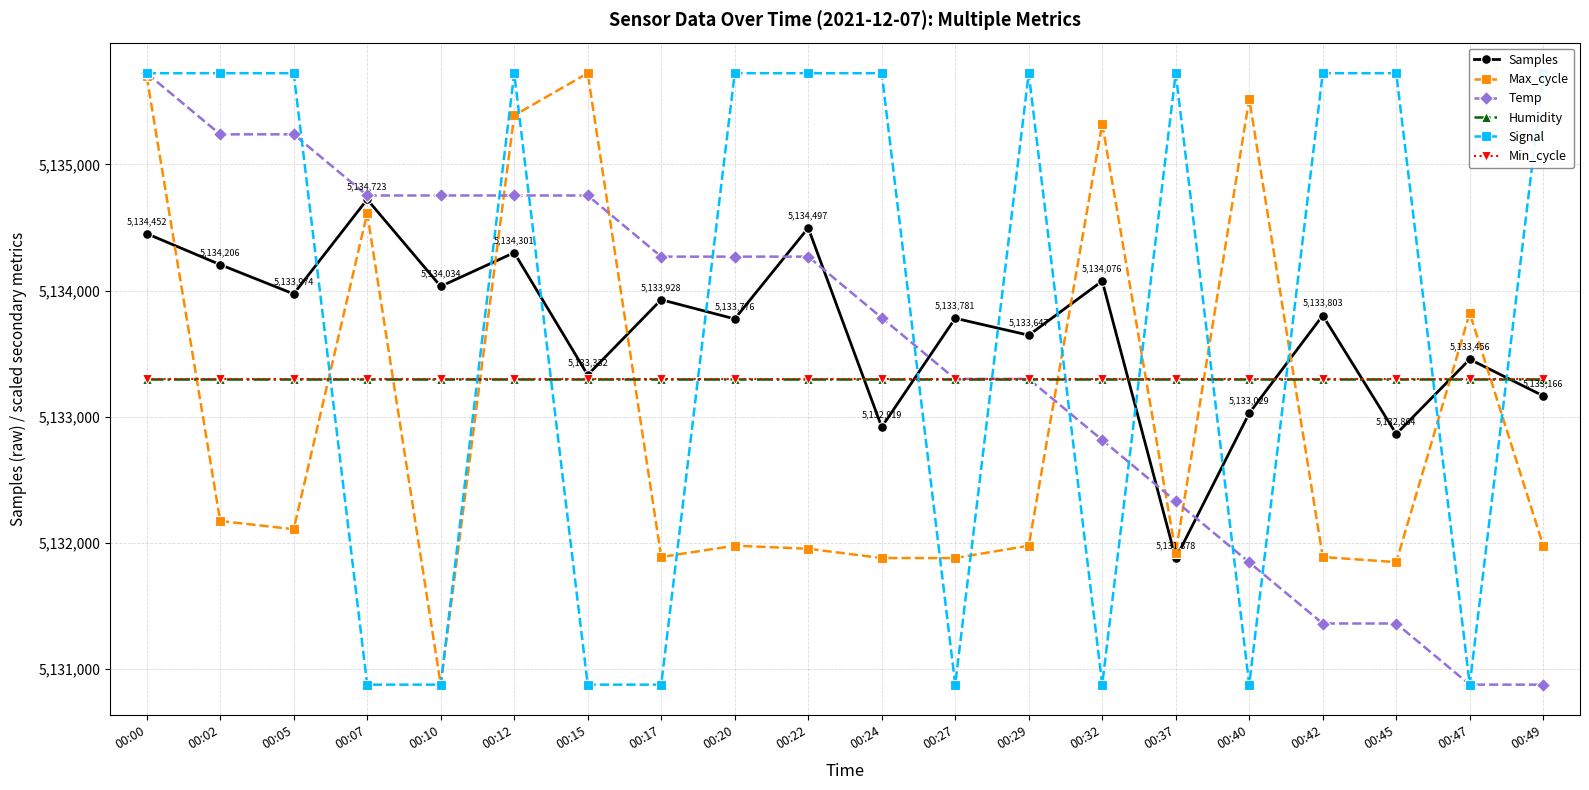

The Signal series shows 9201424.4 at 00:22. True or false?

False